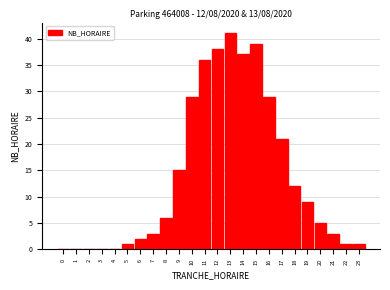

Reading right to left, transcribe all the data shown in this chart.

23=1	22=1	21=3	20=5	19=9	18=12	17=21	16=29	15=39	14=37	13=41	12=38	11=36	10=29	9=15	8=6	7=3	6=2	5=1	4=0	3=0	2=0	1=0	0=0